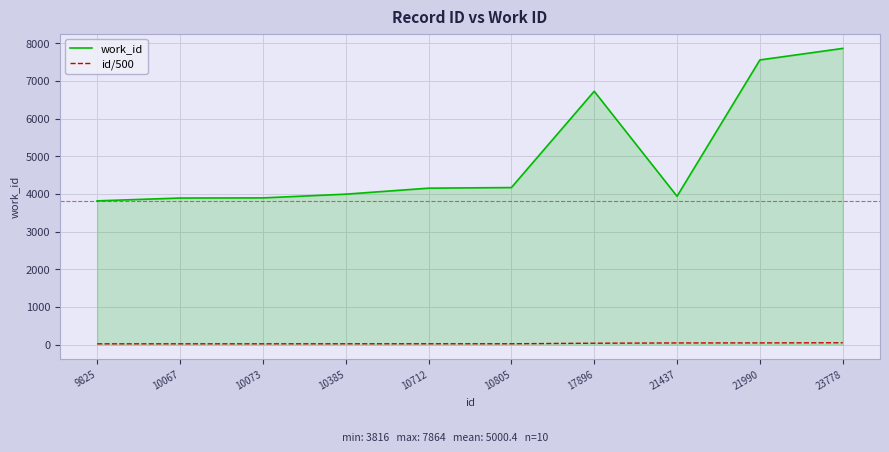

Which series has the largest range (max minus min)?

work_id